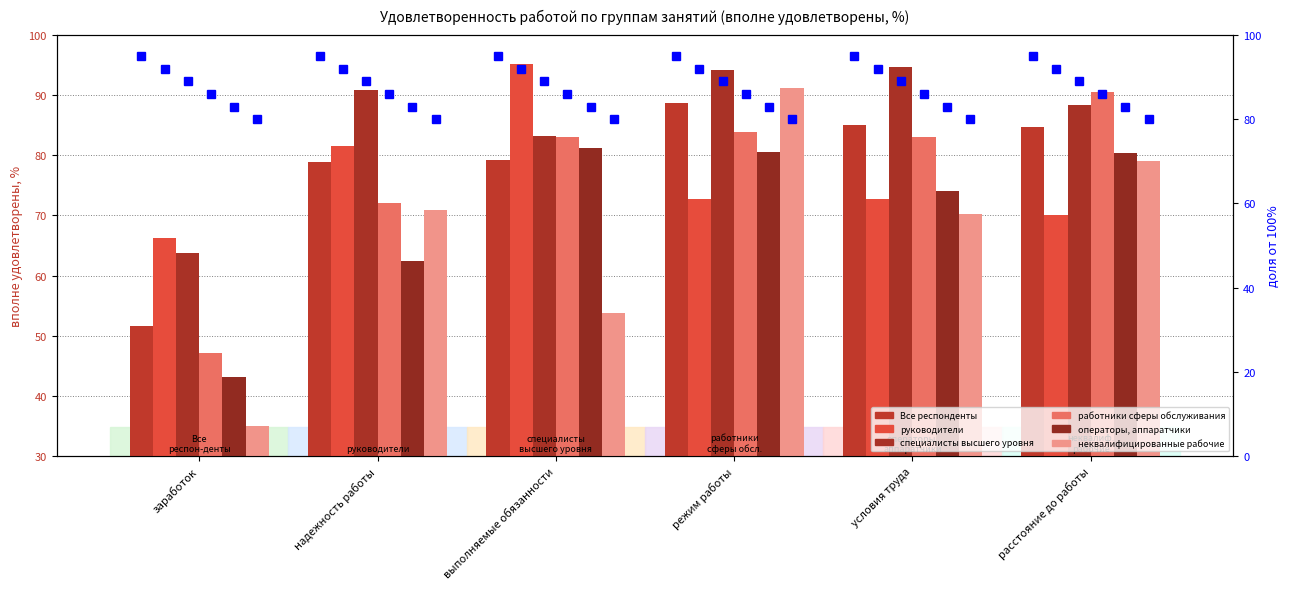

Which series has the widest spread of values?

неквалифицированные рабочие